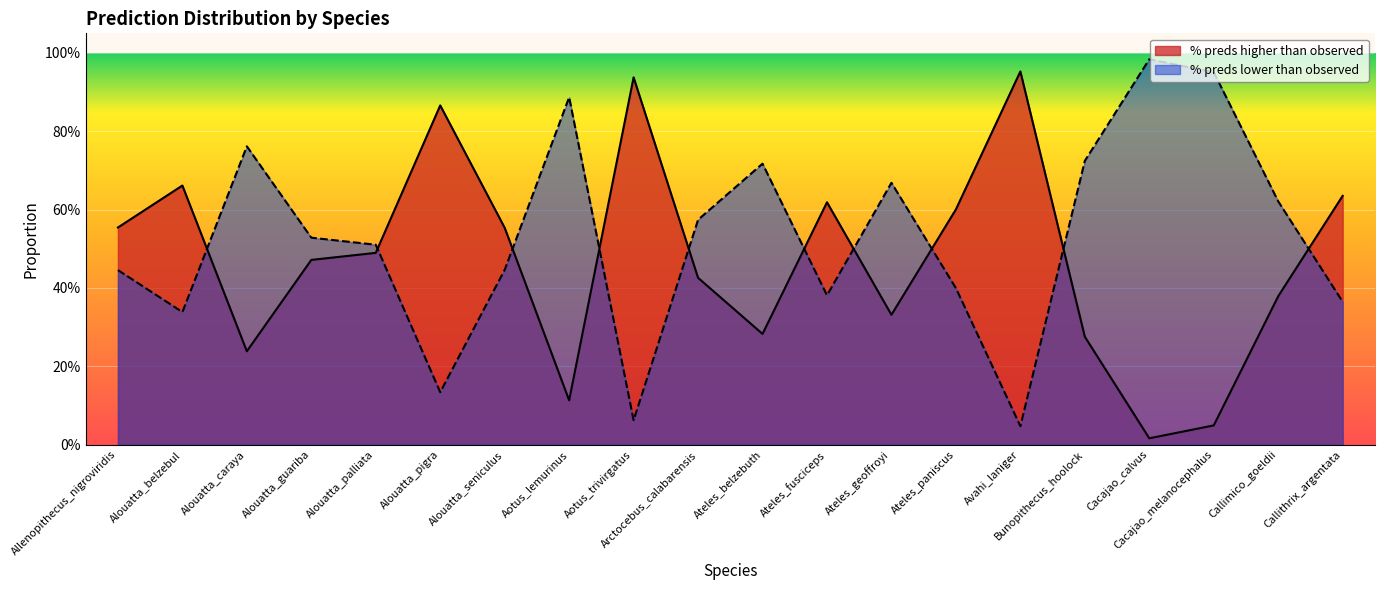

What is the greatest value displayed?

1.0